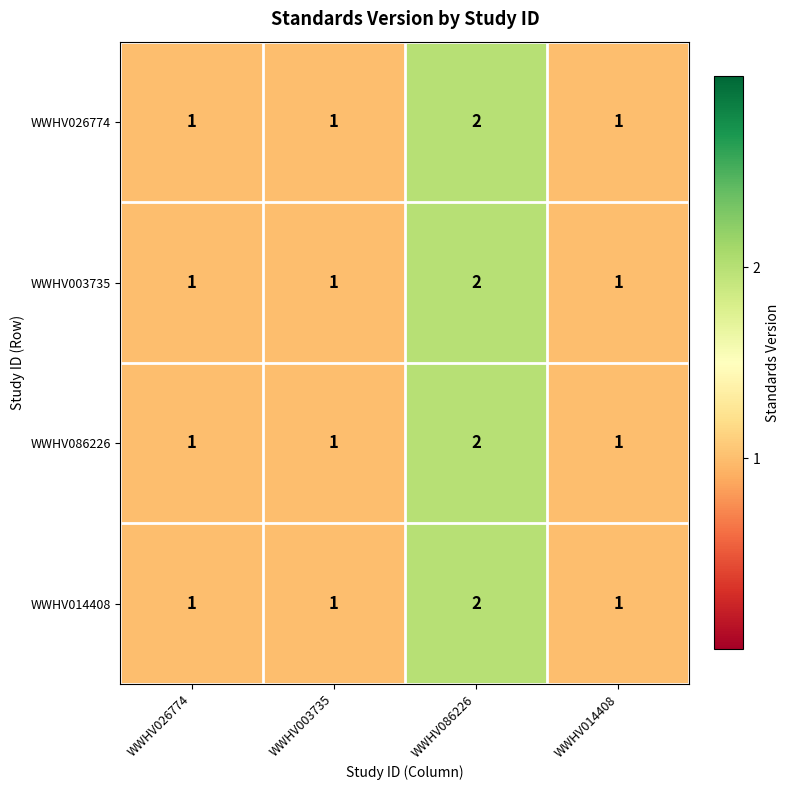

What is the sum of all WWHV026774 values?

5